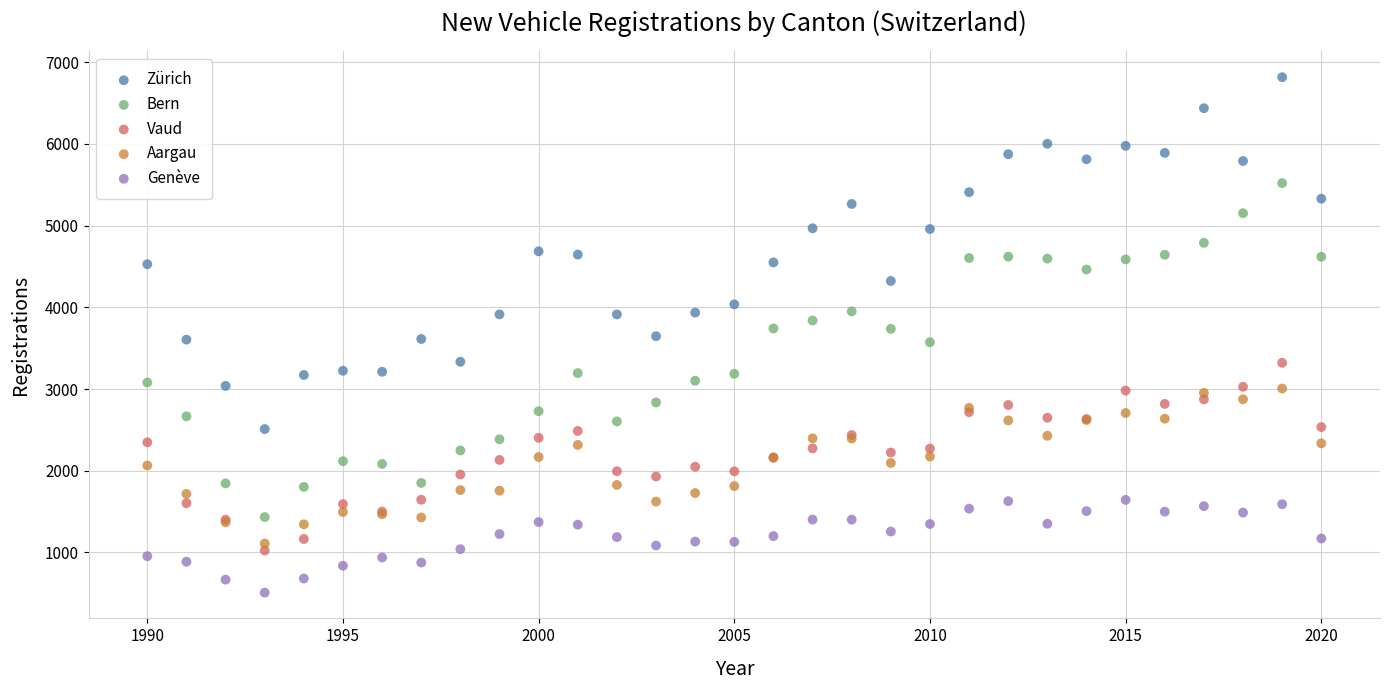

Which series reaches the minimum Y coordinate?

Genève